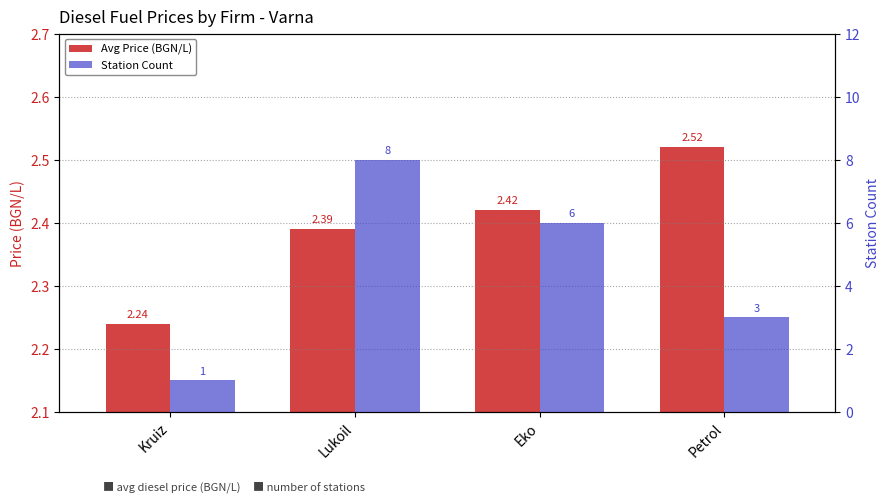

The Station Count series shows 11.0 at Lukoil. True or false?

False